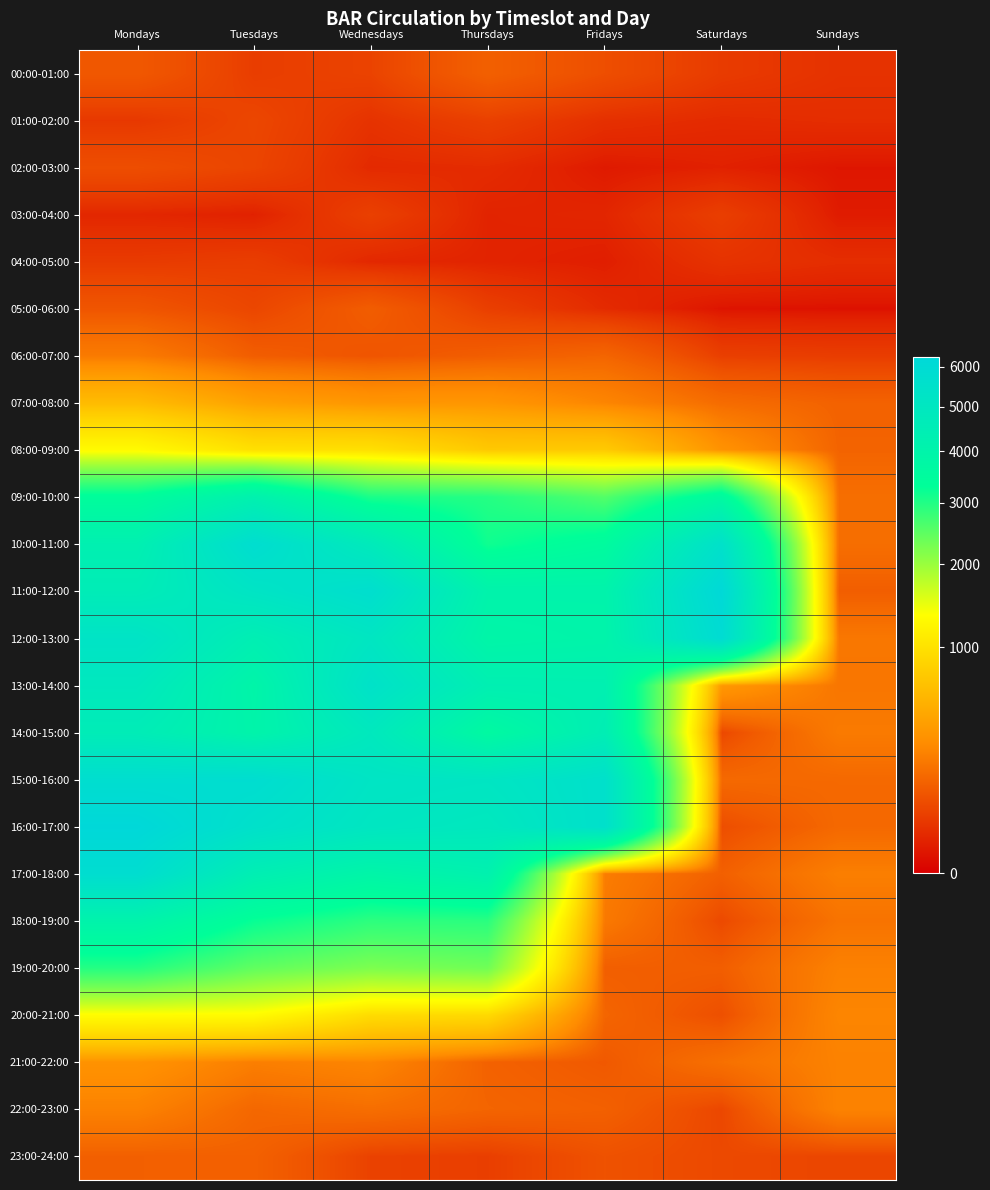

At which category is the sum across all series the highest?

Mondays